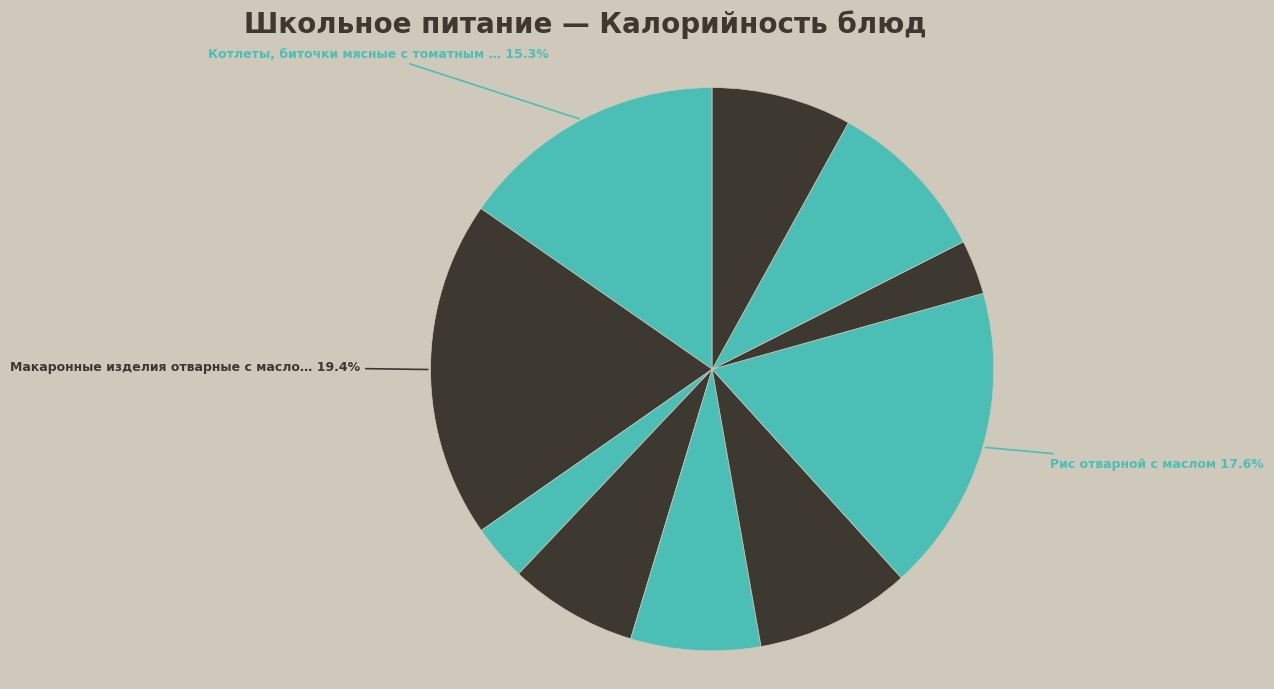

Count the number of slices in the pie.

10